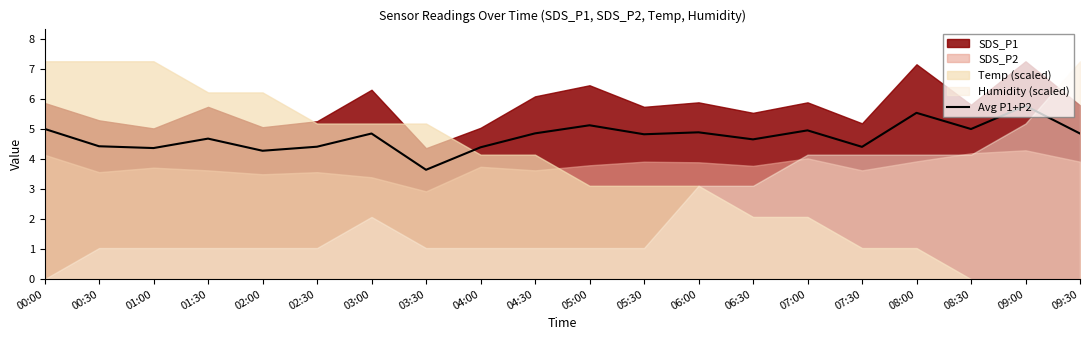

What is the difference between the values at 07:00 and 07:30?

0.5